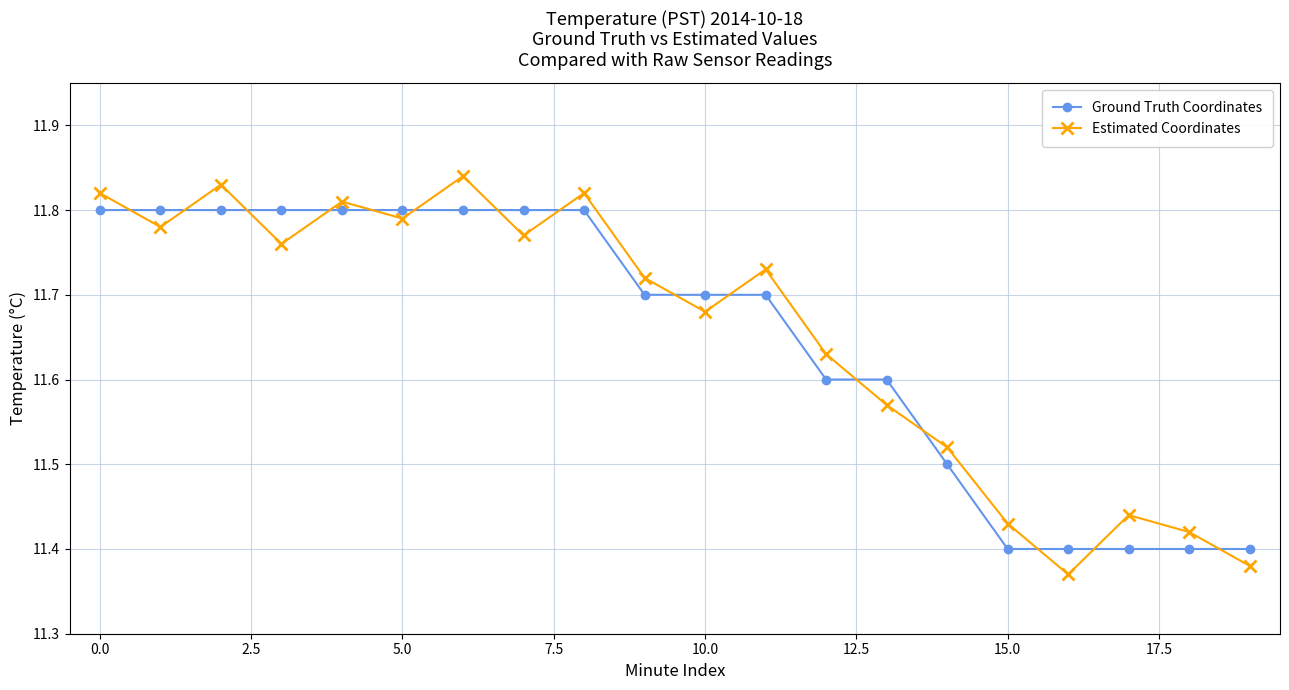

Count the Ground Truth Coordinates values in the range 11 to 12.

20